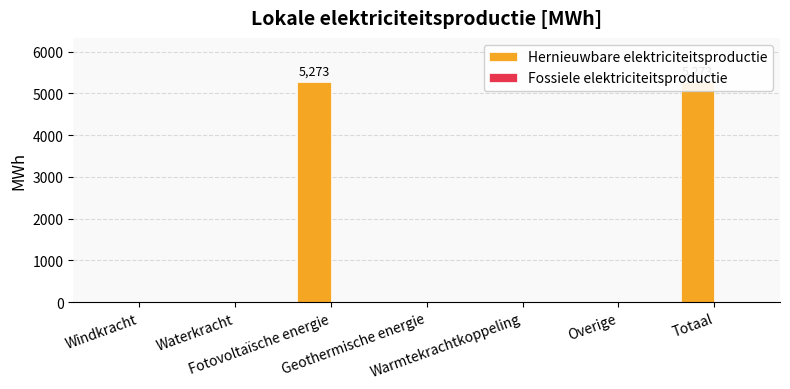

Does the chart contain any negative values?

No